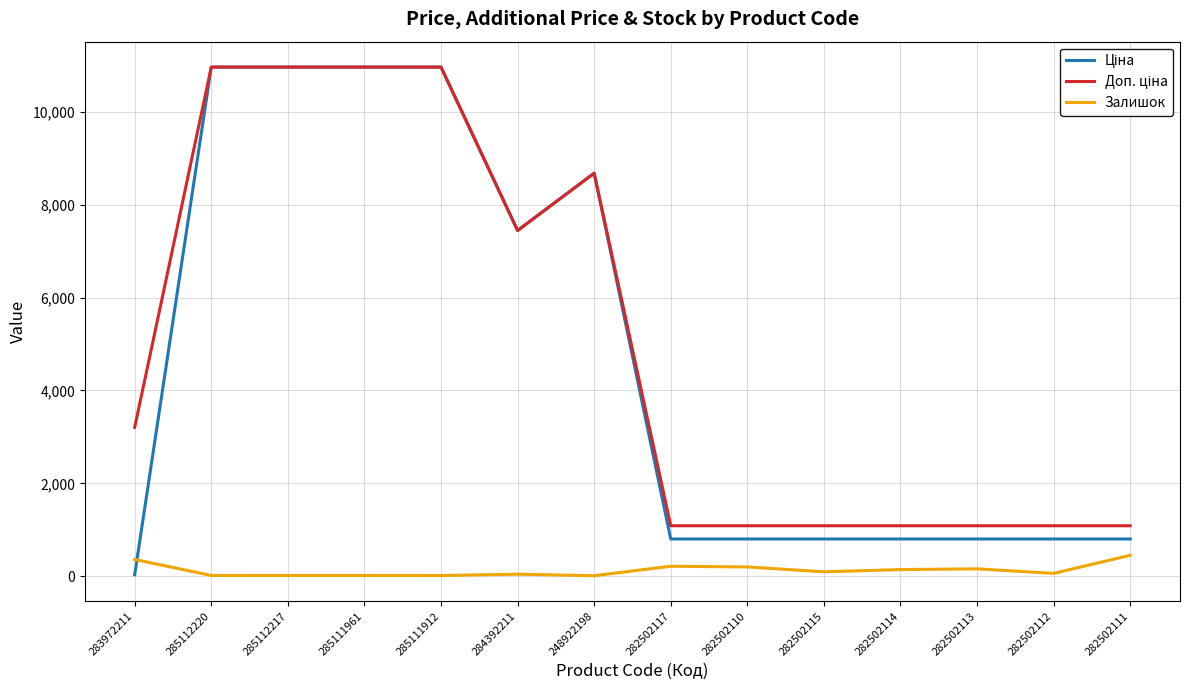

How many lines are shown in the chart?

3